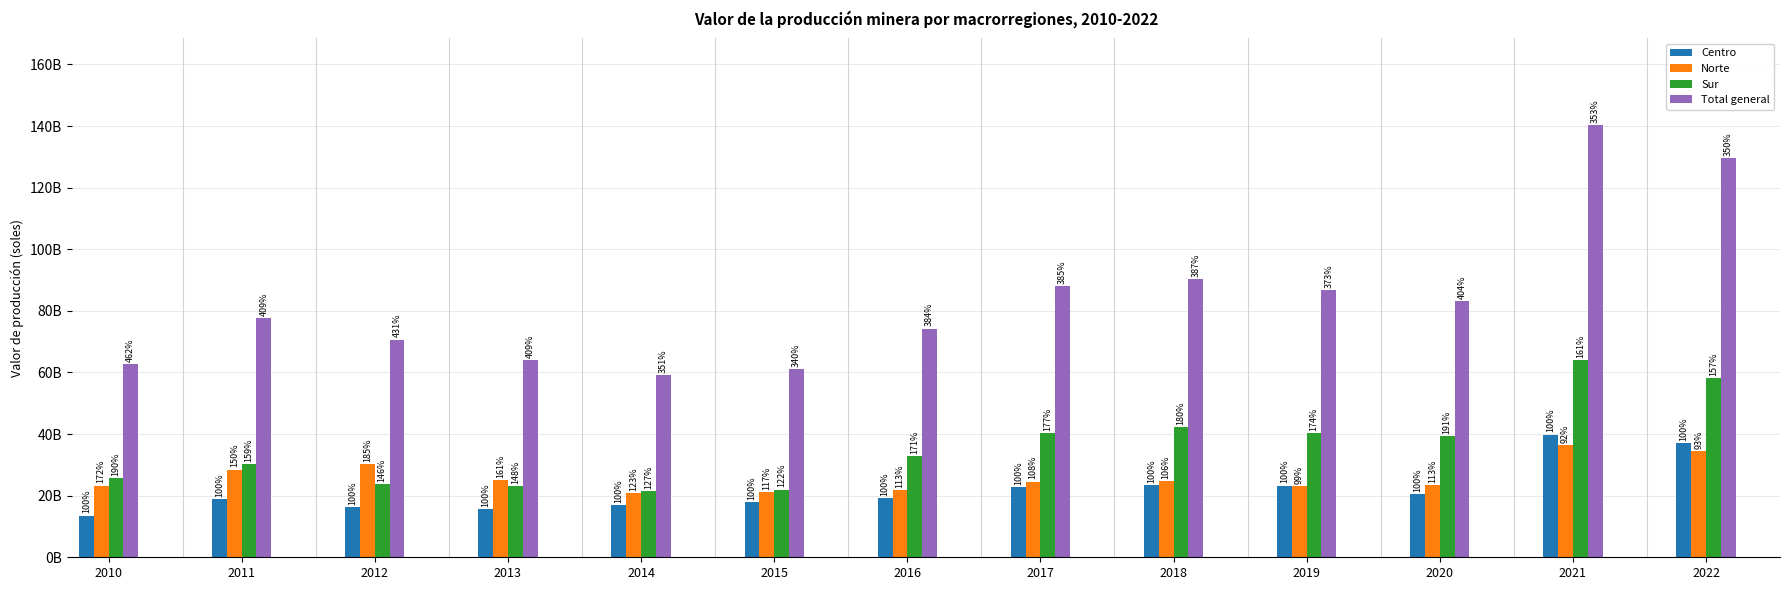

Between 2015 and 2022, which series saw the biggest shift?

Total general